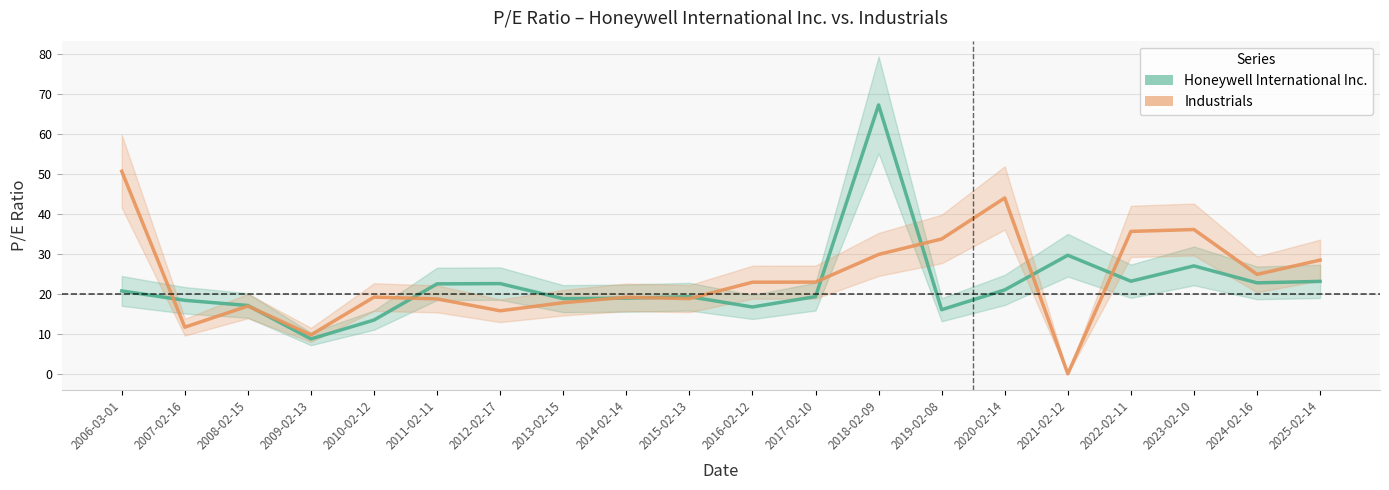

Rank the categories by Industrials value from lowest to highest.

2021-02-12, 2009-02-13, 2007-02-16, 2012-02-17, 2008-02-15, 2013-02-15, 2011-02-11, 2015-02-13, 2014-02-14, 2010-02-12, 2016-02-12, 2017-02-10, 2024-02-16, 2025-02-14, 2018-02-09, 2019-02-08, 2022-02-11, 2023-02-10, 2020-02-14, 2006-03-01